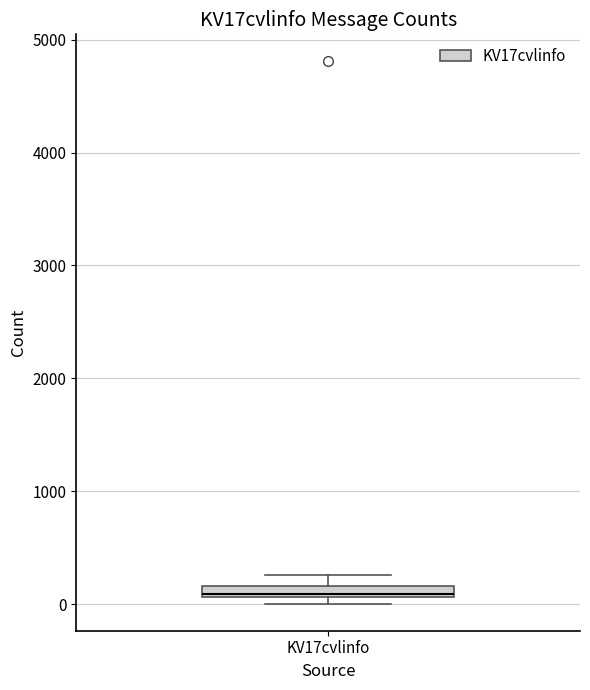

Where is the upper edge of the box for KV17cvlinfo on the y-axis? The values are not printed on the chart, so give them approximately, as read against the axis.

200